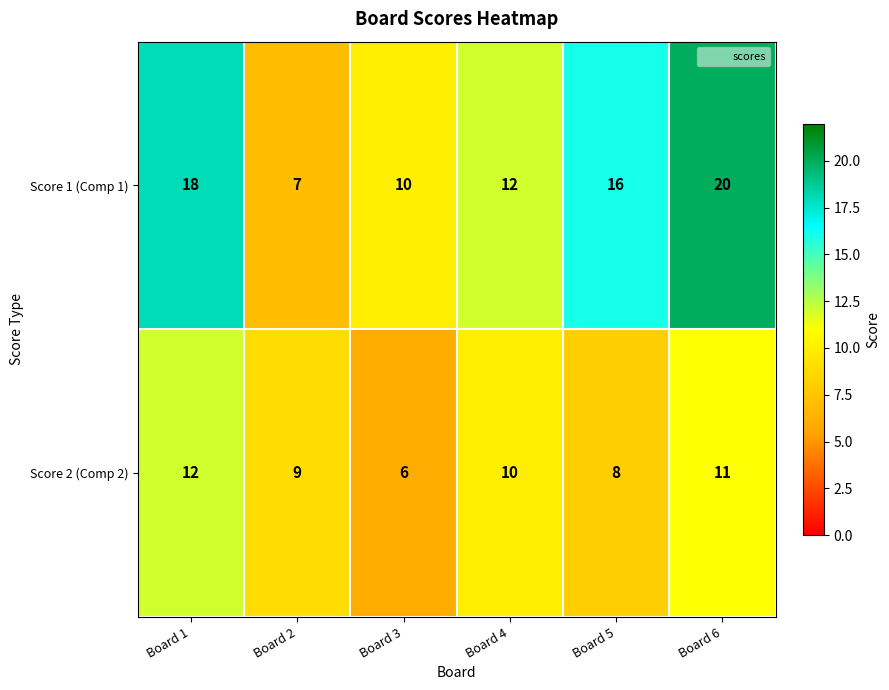

At Board 5, list the series in order from largest to smallest.

Score 1 (Comp 1), Score 2 (Comp 2)